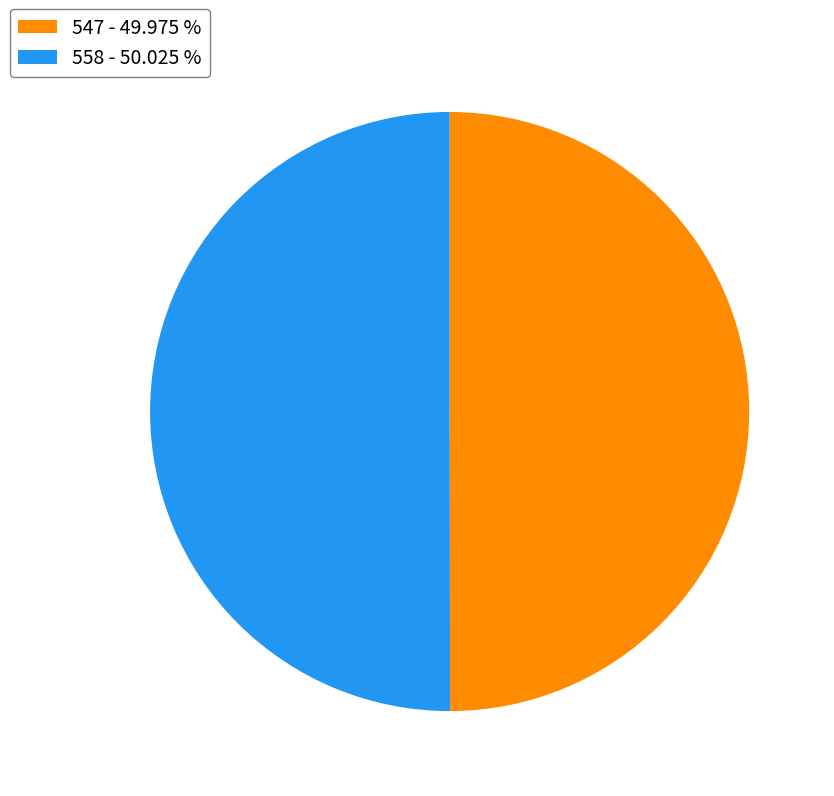

Do 547 - 49.975 % and 558 - 50.025 % together represent more than half of the pie?

Yes